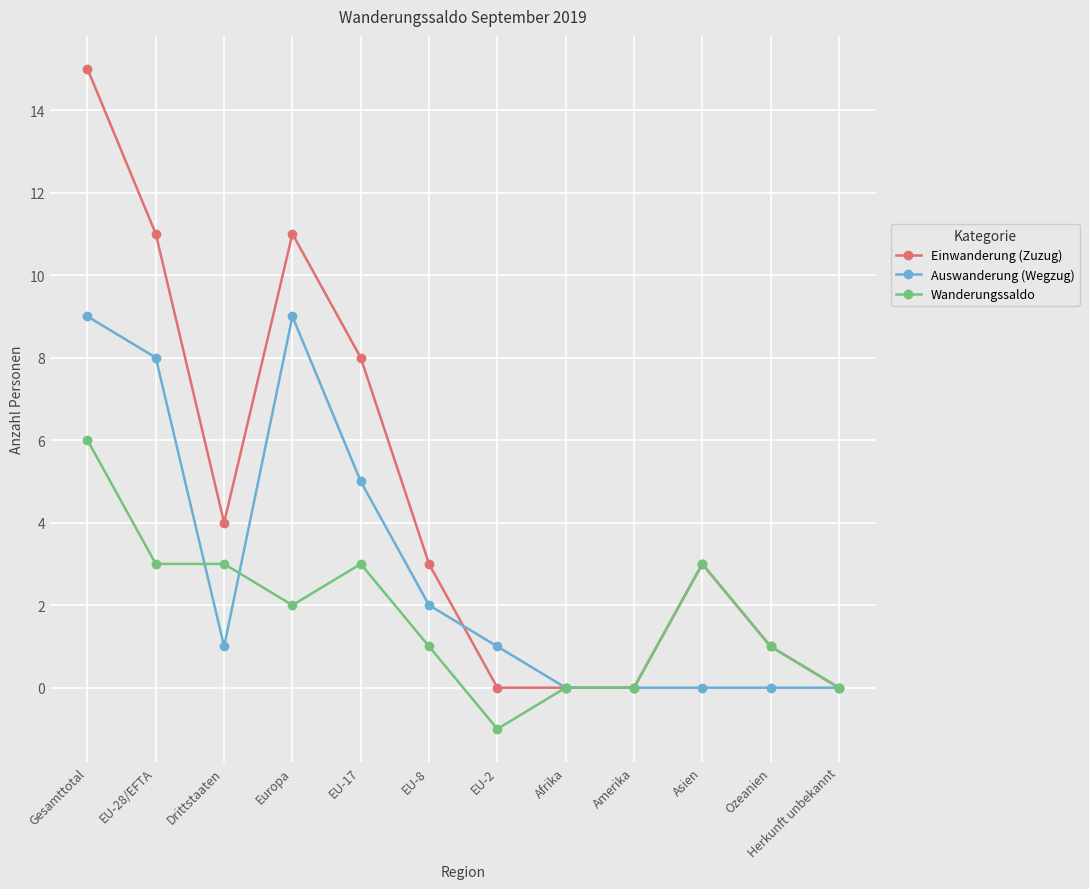

Which series changed the most between Gesamttotal and Ozeanien?

Einwanderung (Zuzug)